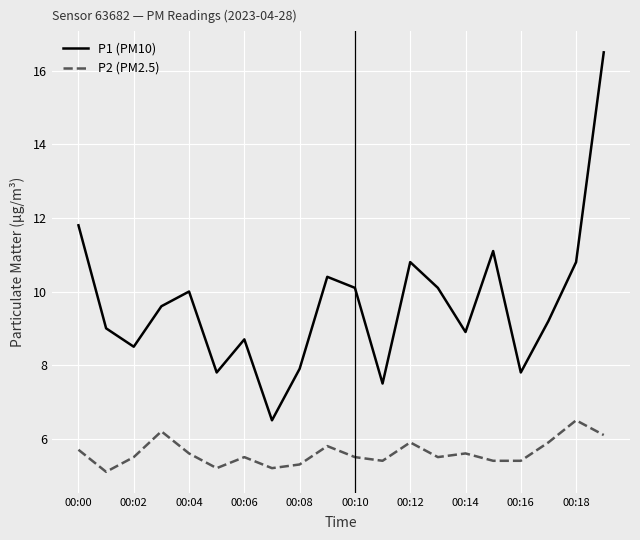

True or false: P1 (PM10) and P2 (PM2.5) intersect in this chart.

False